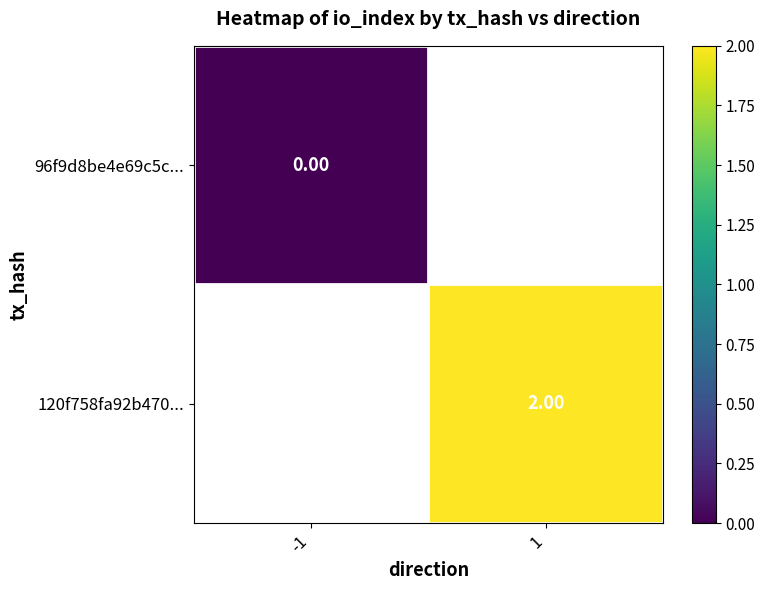

True or false: 120f758fa92b470... has a value of 1.0 at 1.

False